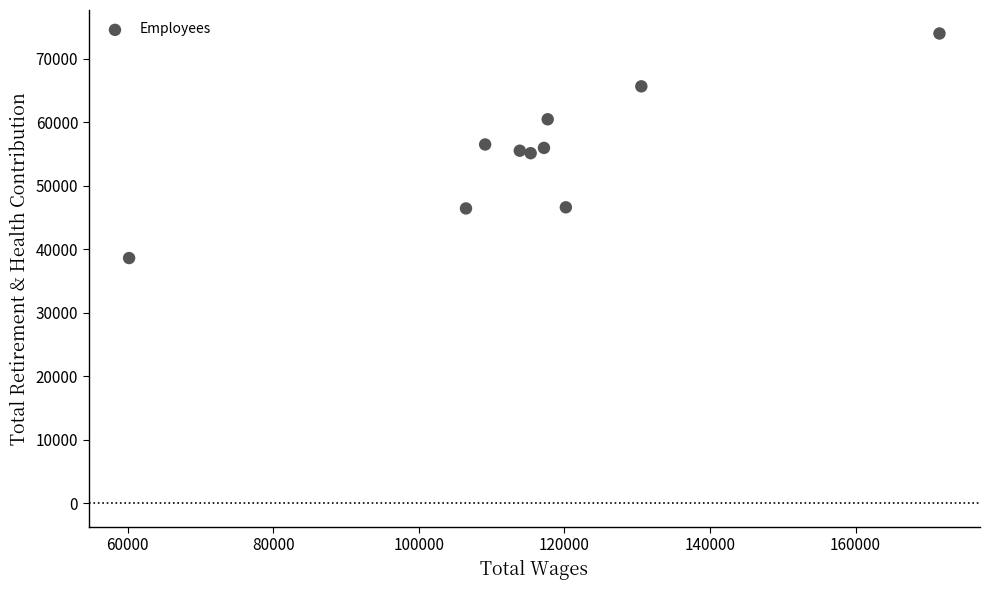

What is the range of Y values (max minus min)?

35363